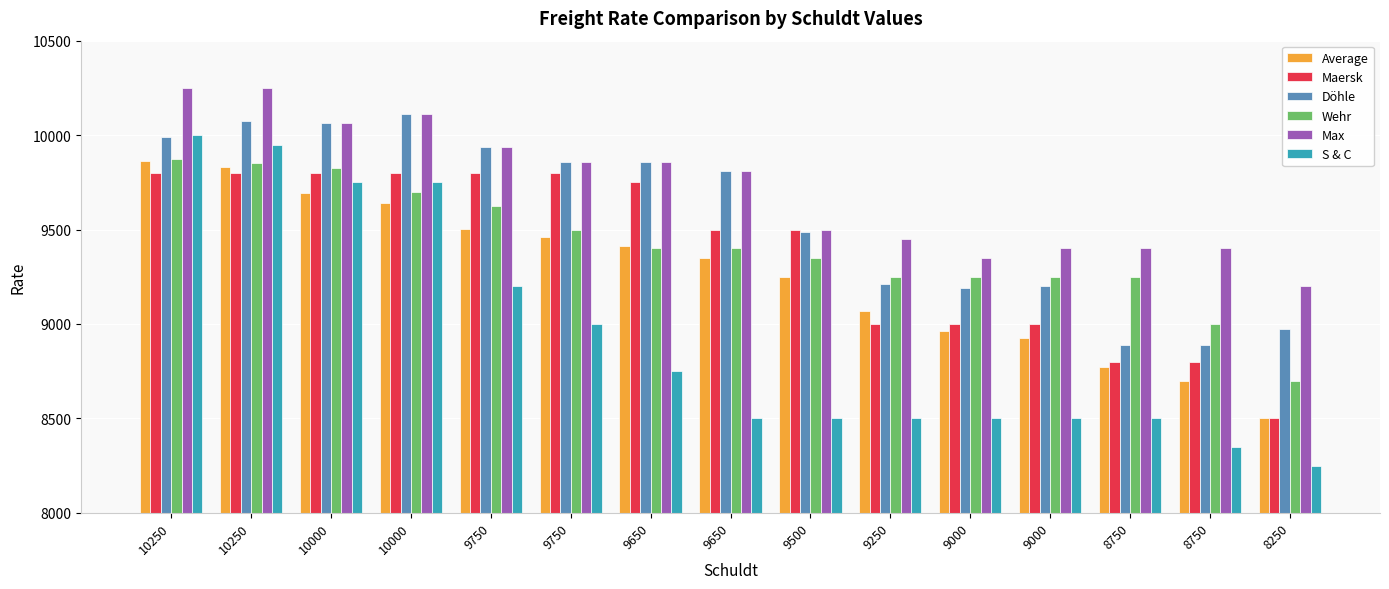

Does the chart contain stacked bars?

No